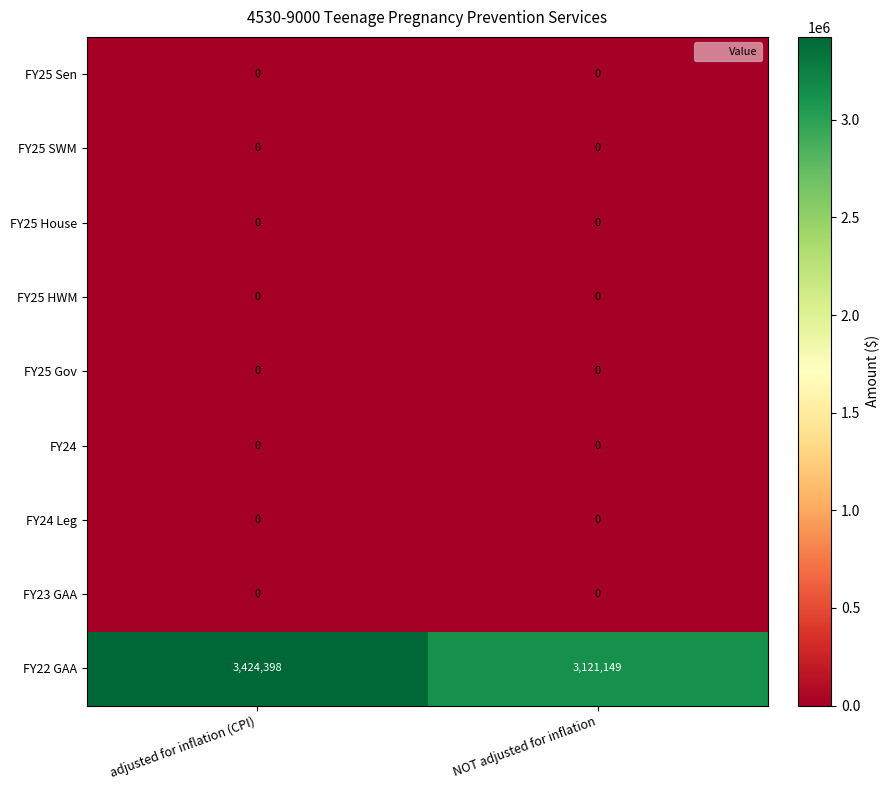

Between adjusted for inflation (CPI) and NOT adjusted for inflation, which series saw the biggest shift?

FY22 GAA